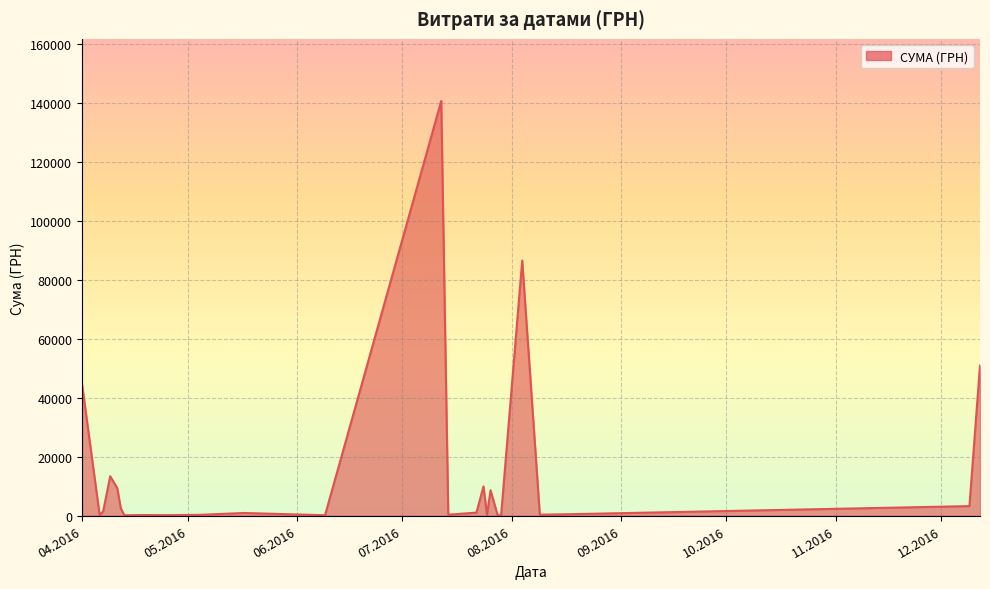

What is the greatest value displayed?

140706.2